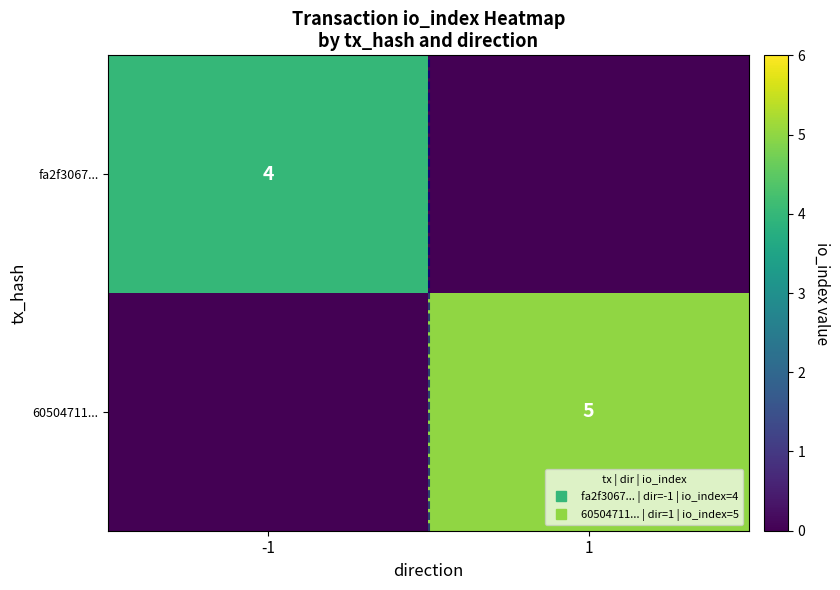

Which series has the widest spread of values?

60504711...